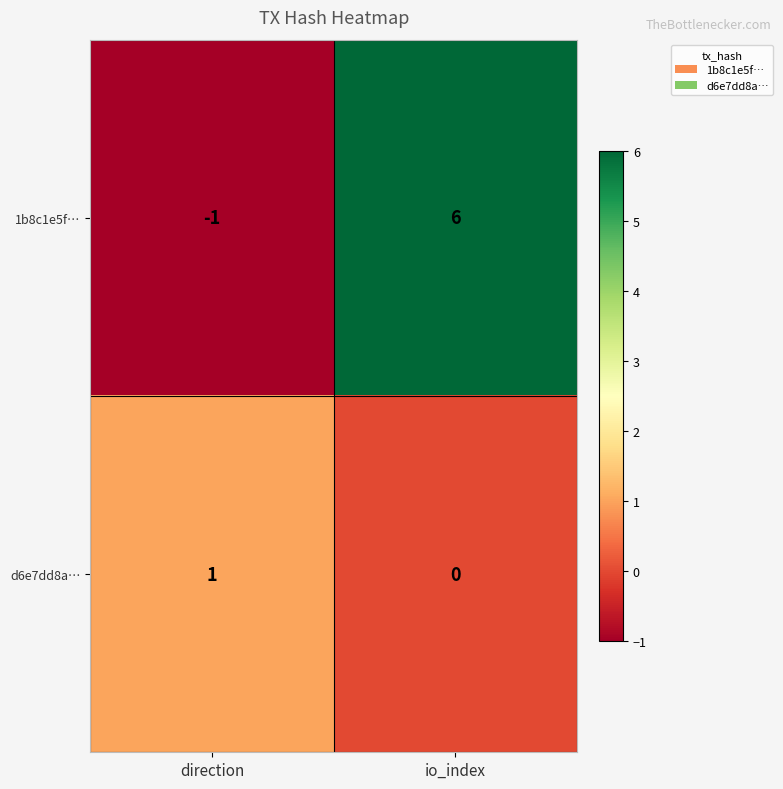

What is the difference between the 1b8c1e5f… values at direction and io_index?

7